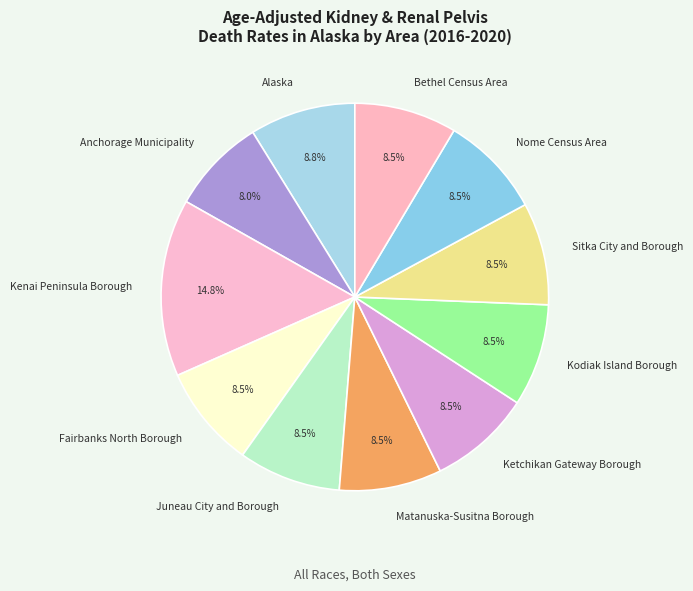

What is the ratio of the value at Sitka City and Borough to the value at Matanuska-Susitna Borough?

1.0